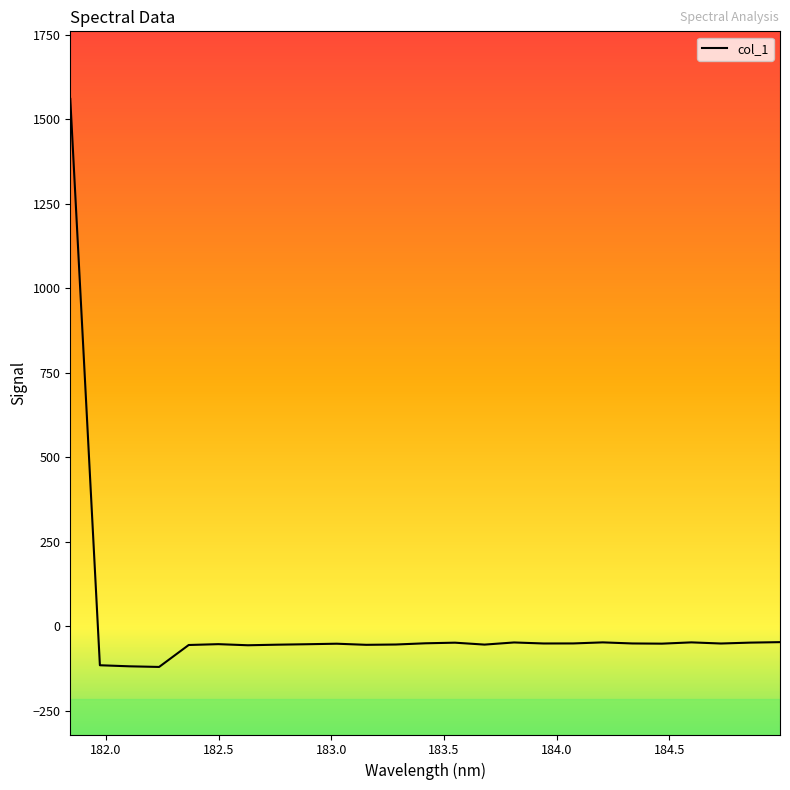

What is the smallest value displayed?

-120.8